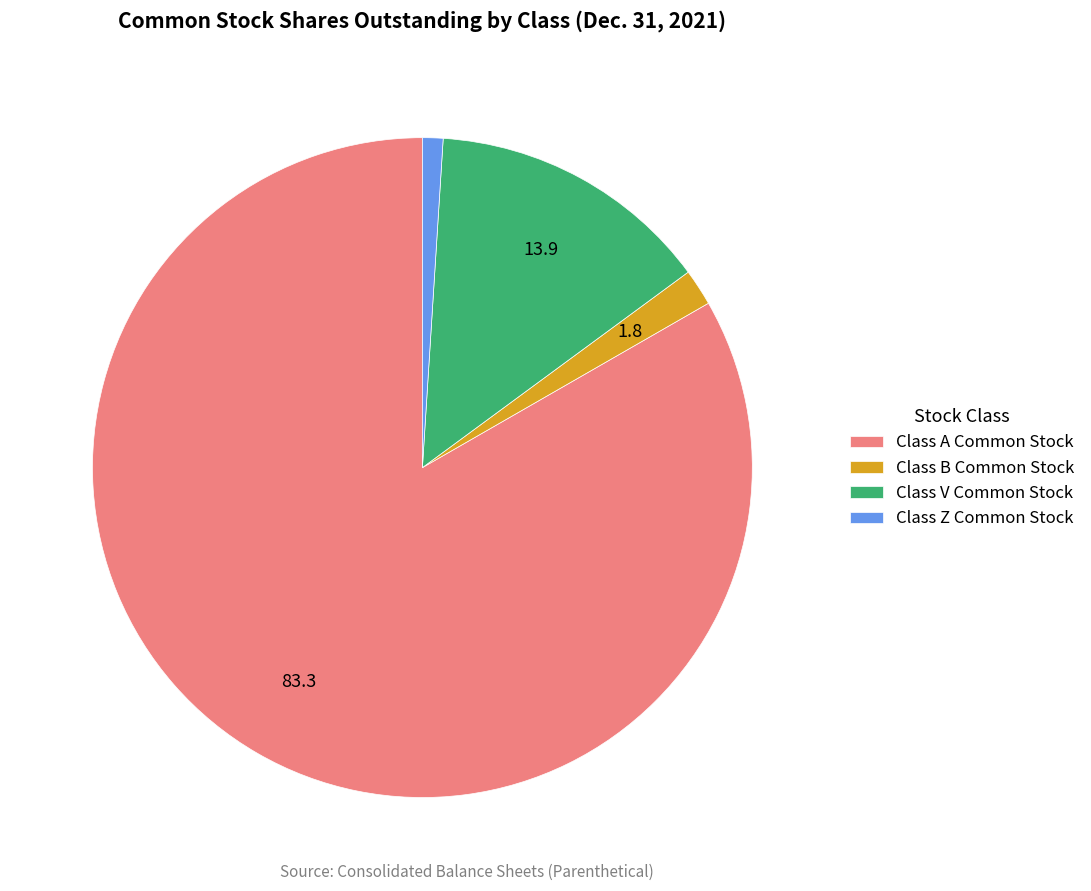

Count the number of slices in the pie.

4